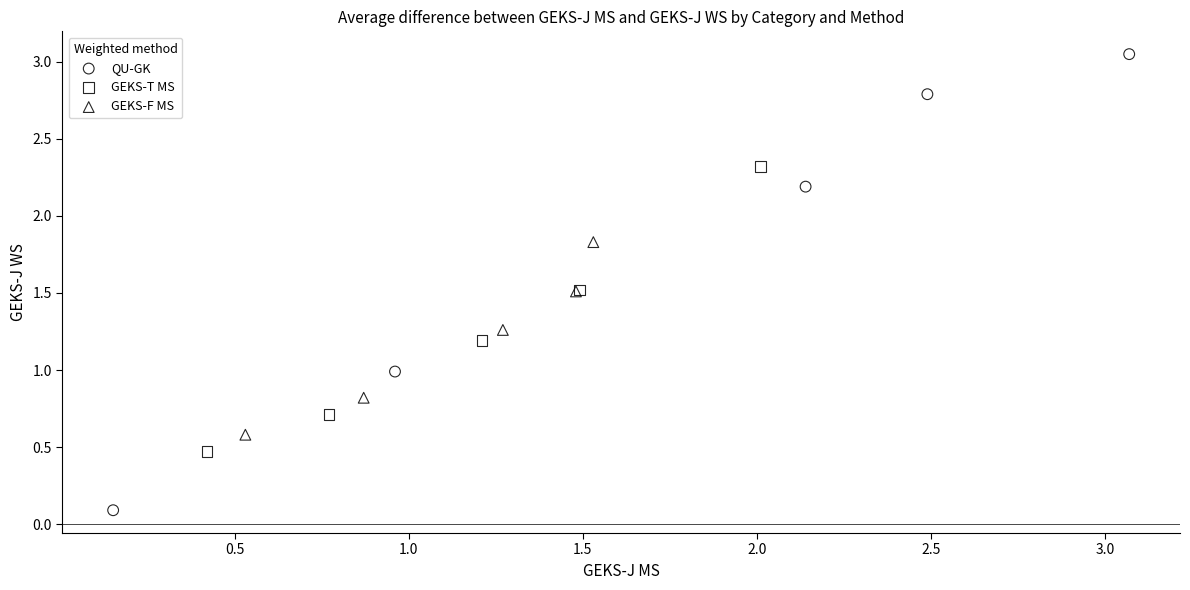

Which series contains the highest Y value?

QU-GK